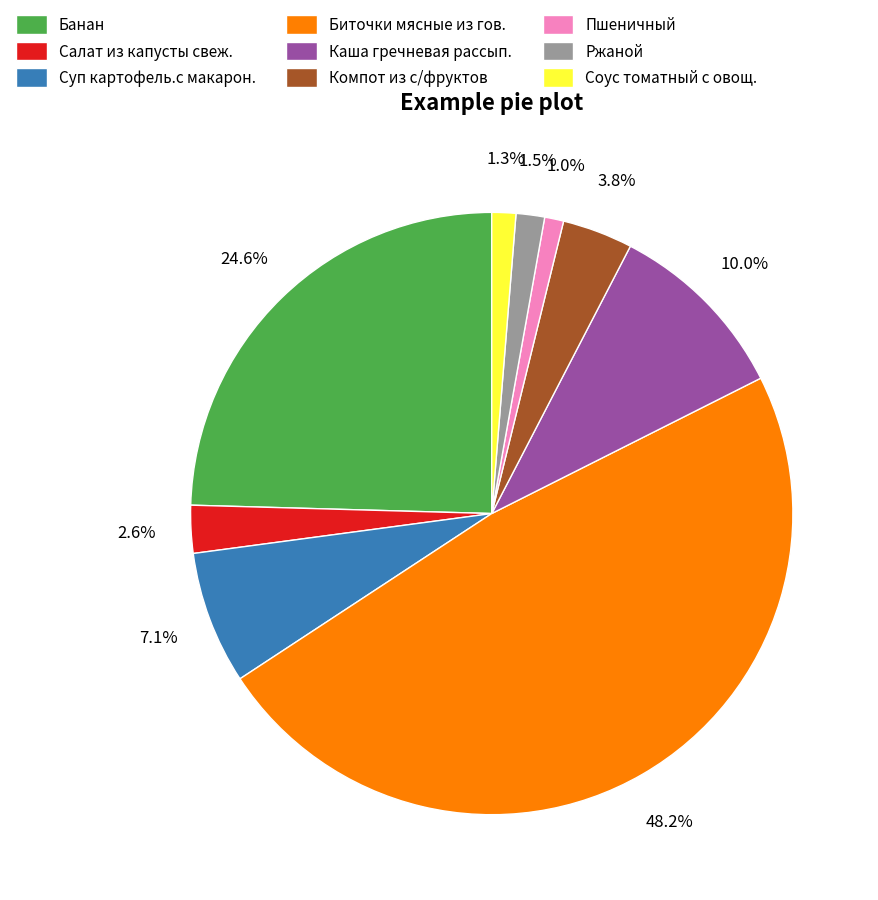

Which category has the biggest portion of the pie?

Биточки мясные из гов.